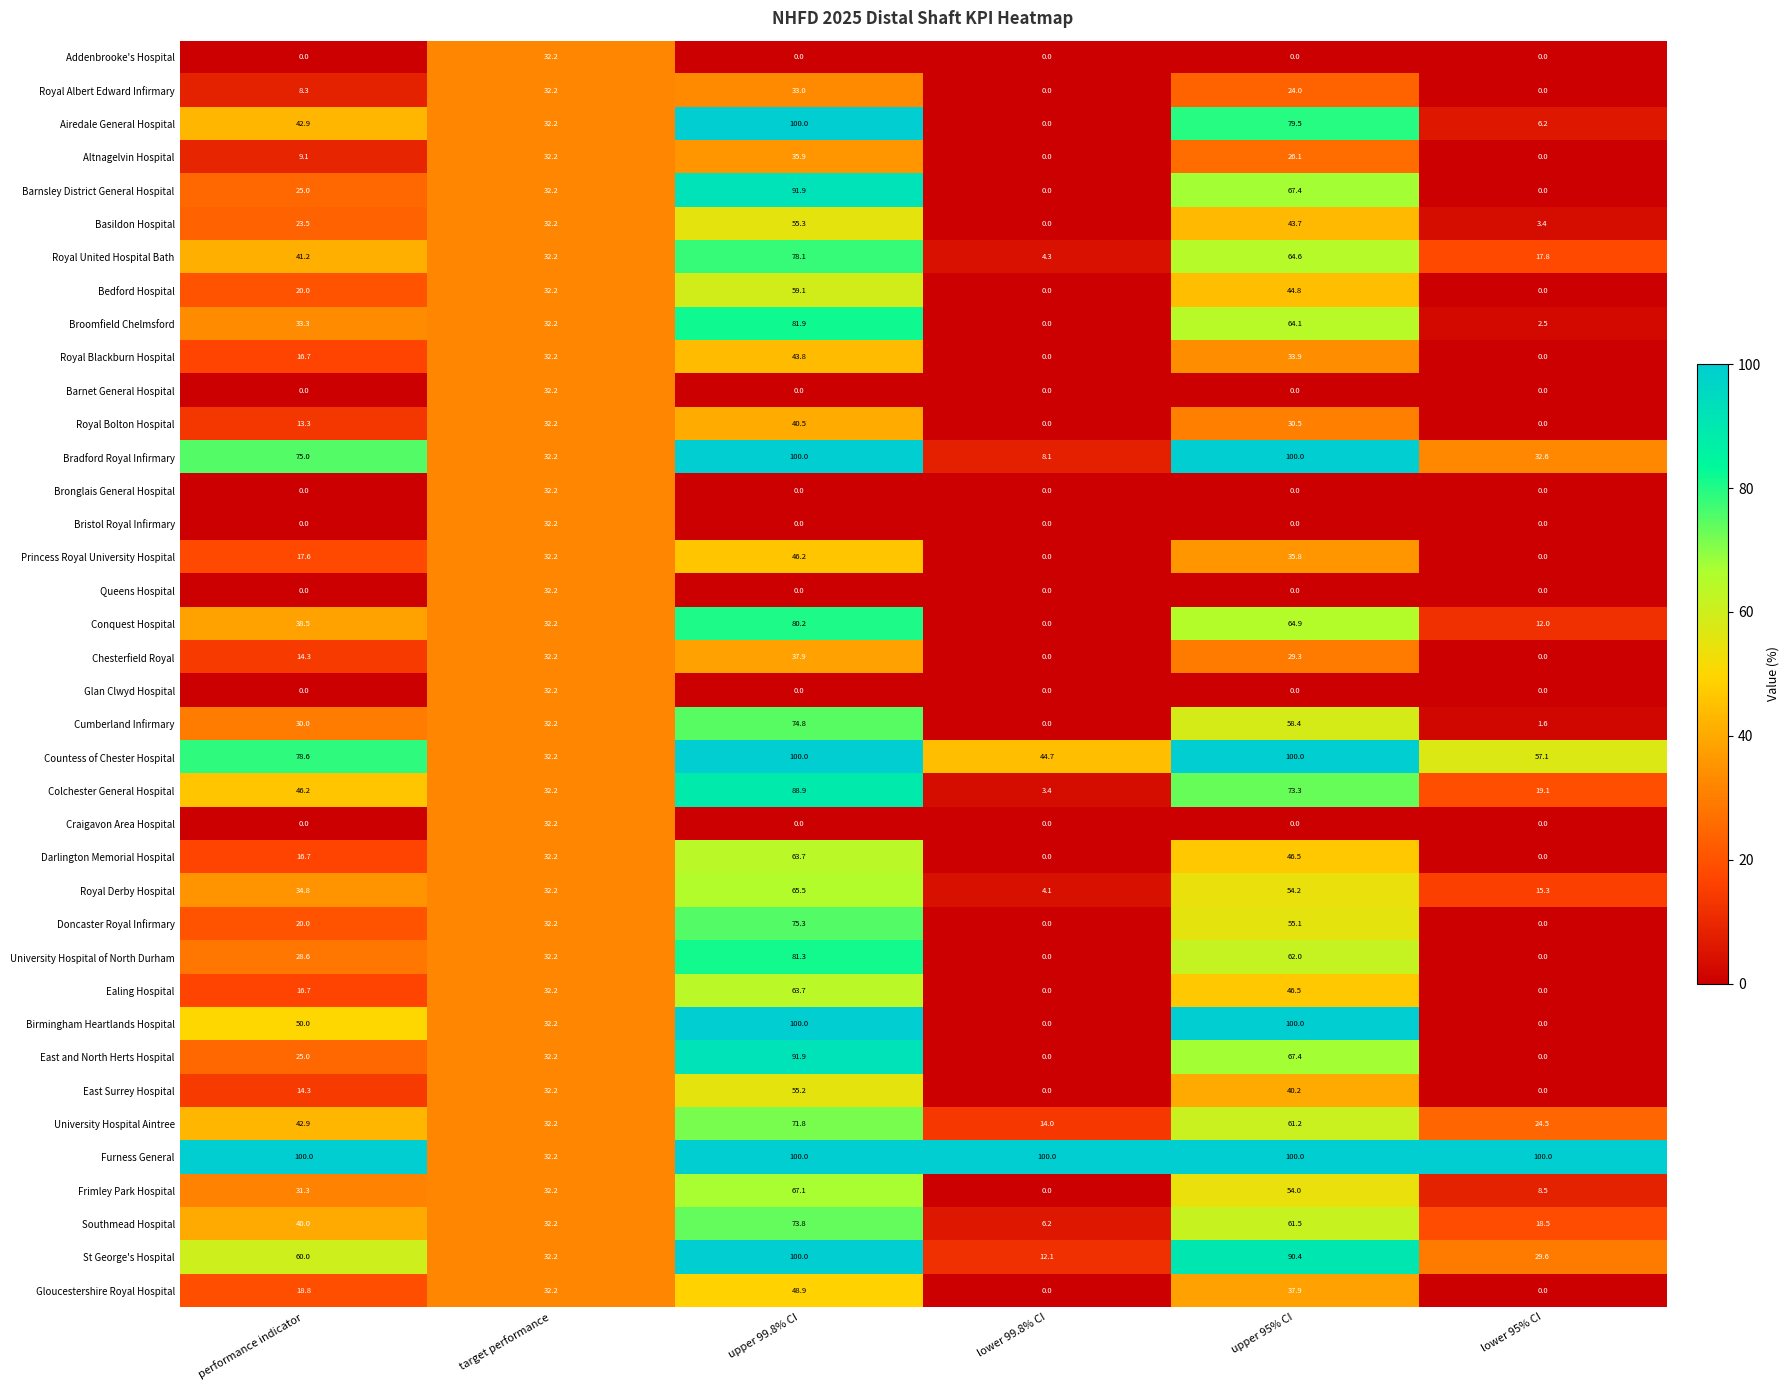

Which series changed the most between performance indicator and target performance?

Furness General